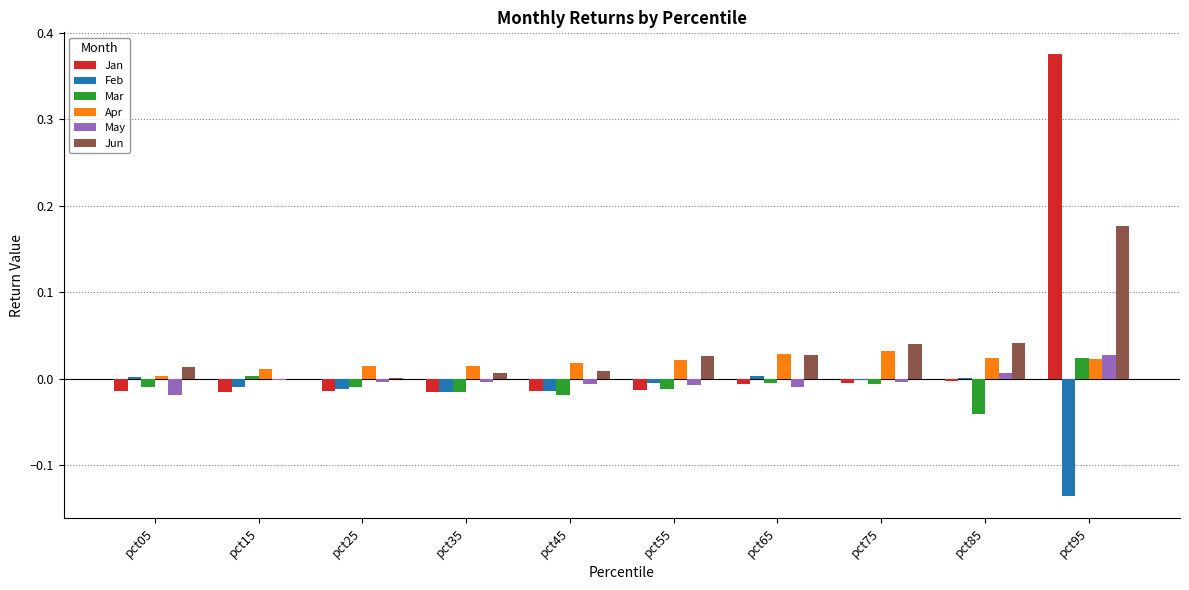

At which category is the sum across all series the highest?

pct95